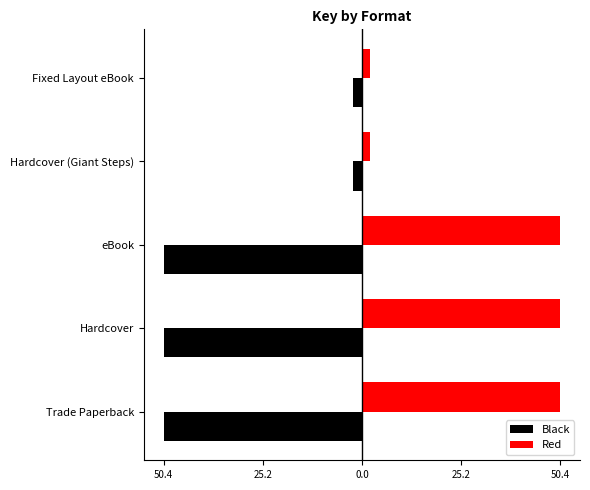

What are all the series names shown in the legend?

Black, Red